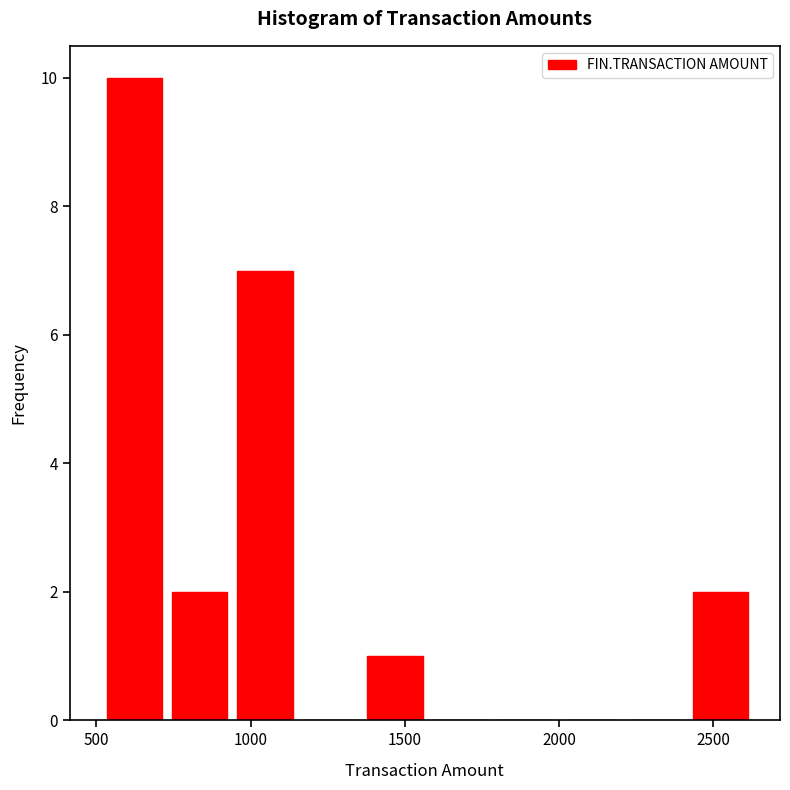

Reading left to right, transcribe this chart: for each bar, give the range it covers on the x-axis and its height. Neither the bar edges nor the heights are printed on the chart, so give them approximately, as read against the axes.

500 to 750: 10
750 to 950: 2
950 to 1150: 7
1150 to 1350: 0
1350 to 1550: 1
1550 to 1800: 0
1800 to 2000: 0
2000 to 2200: 0
2200 to 2400: 0
2400 to 2650: 2